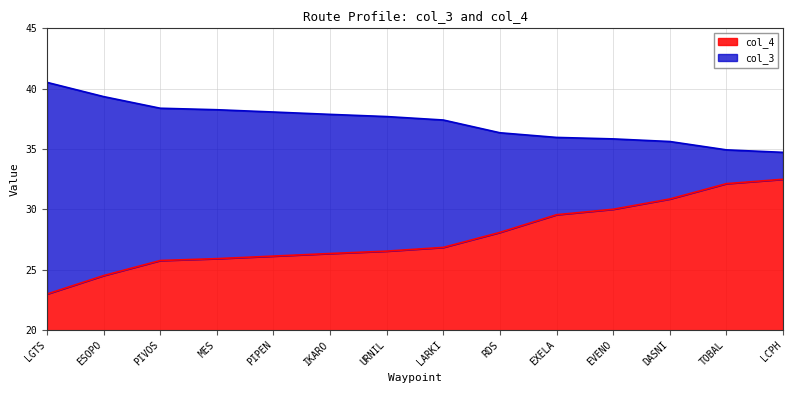

True or false: col_3 and col_4 cross at least once.

False